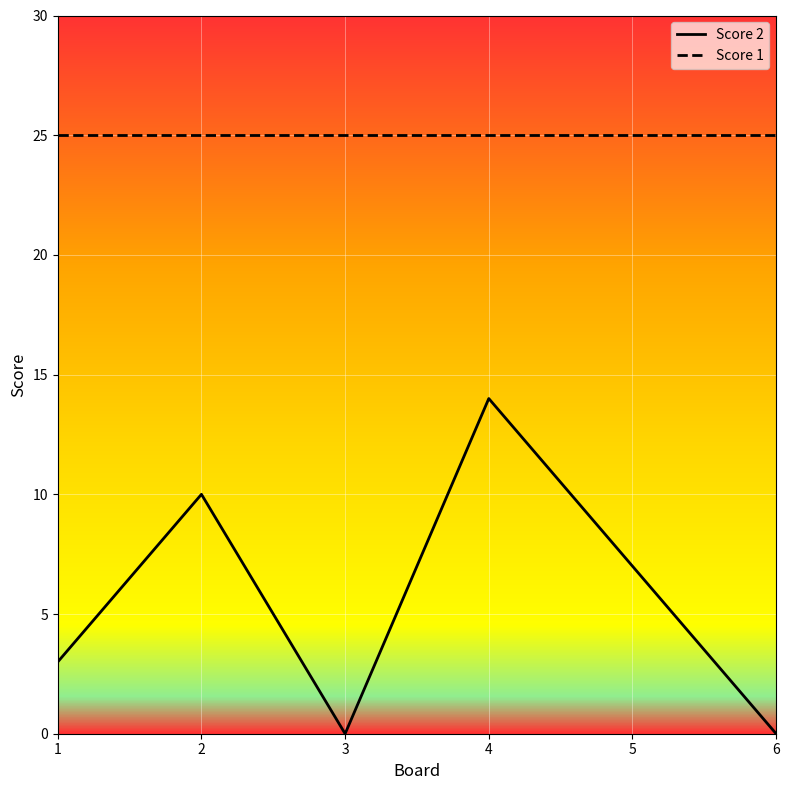

Is it true that Score 1 equals 25 at 5?

True